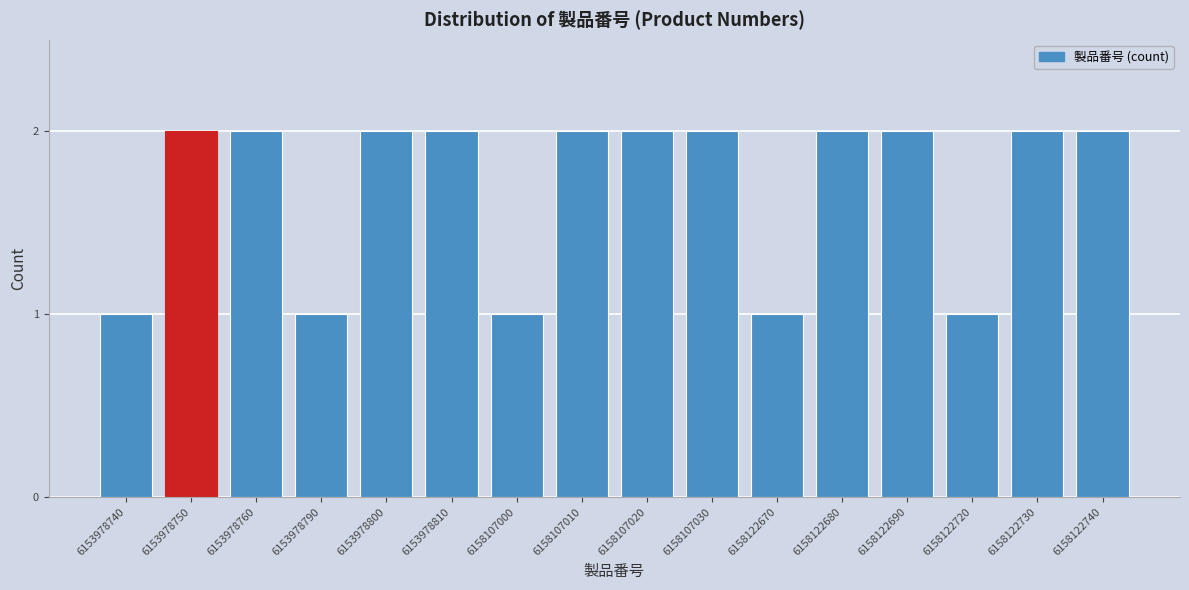

Reading left to right, what are all the values shown in this chart?

1	2	2	1	2	2	1	2	2	2	1	2	2	1	2	2